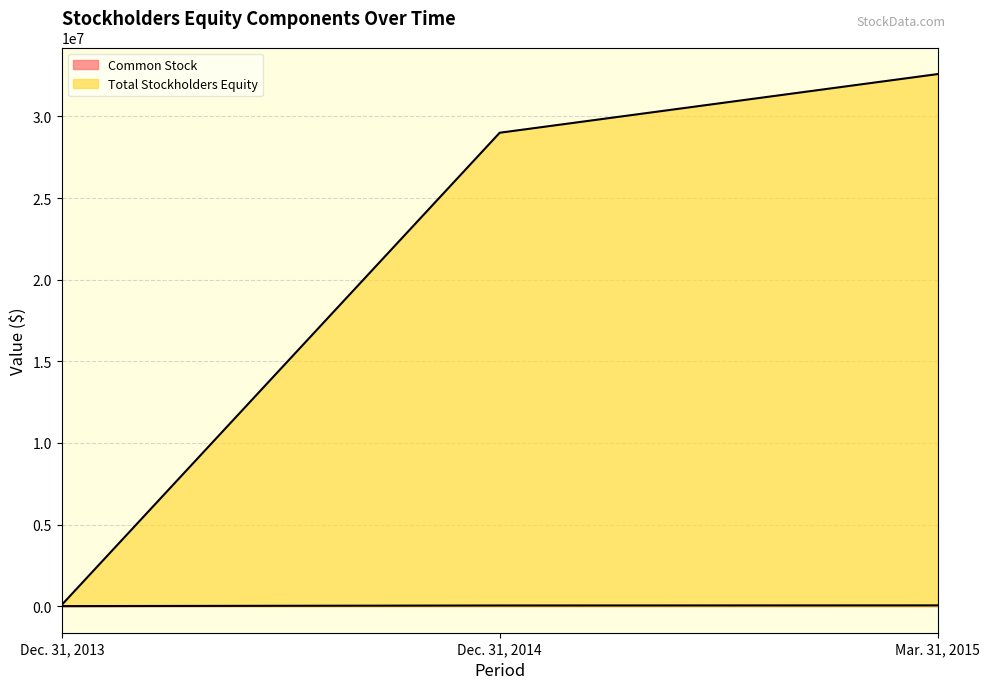

Is it true that Common Stock equals 38938 at Dec. 31, 2014?

True